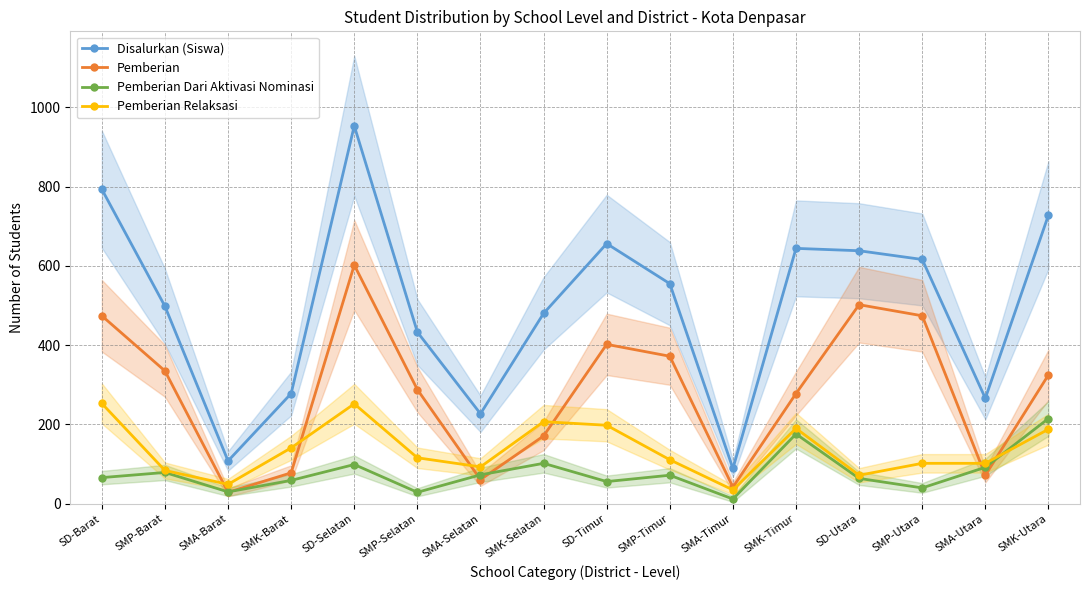

True or false: Pemberian and Disalurkan (Siswa) intersect in this chart.

False